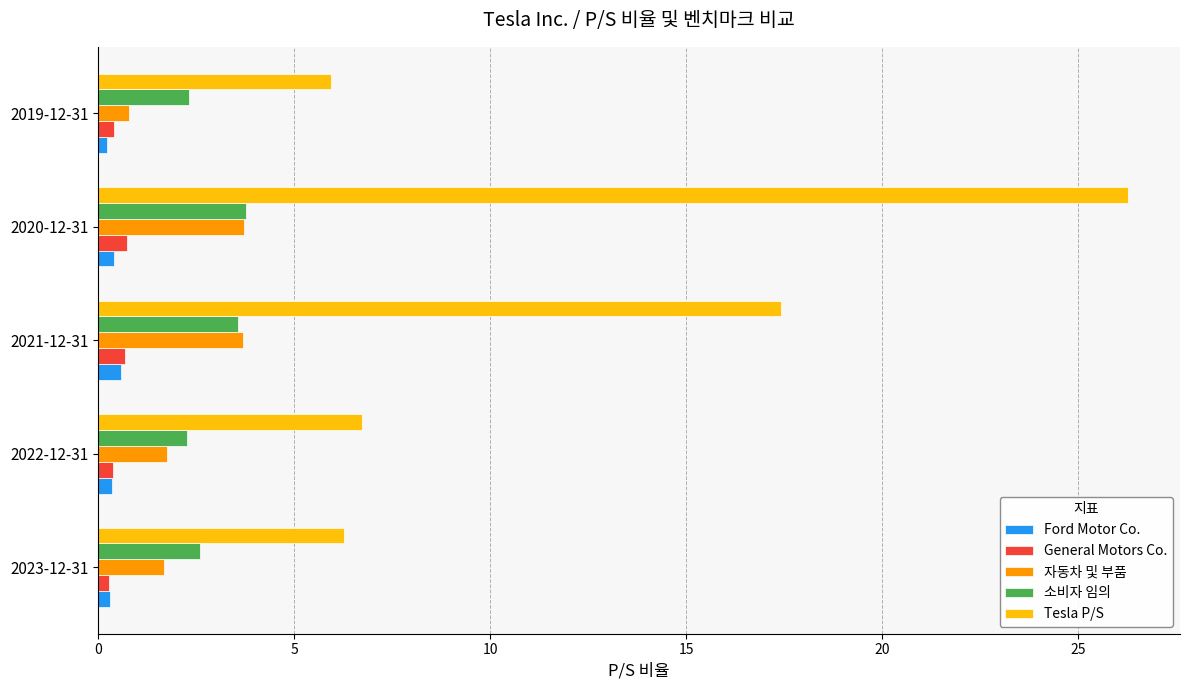

Between 2020-12-31 and 2019-12-31, which series saw the biggest shift?

Tesla P/S